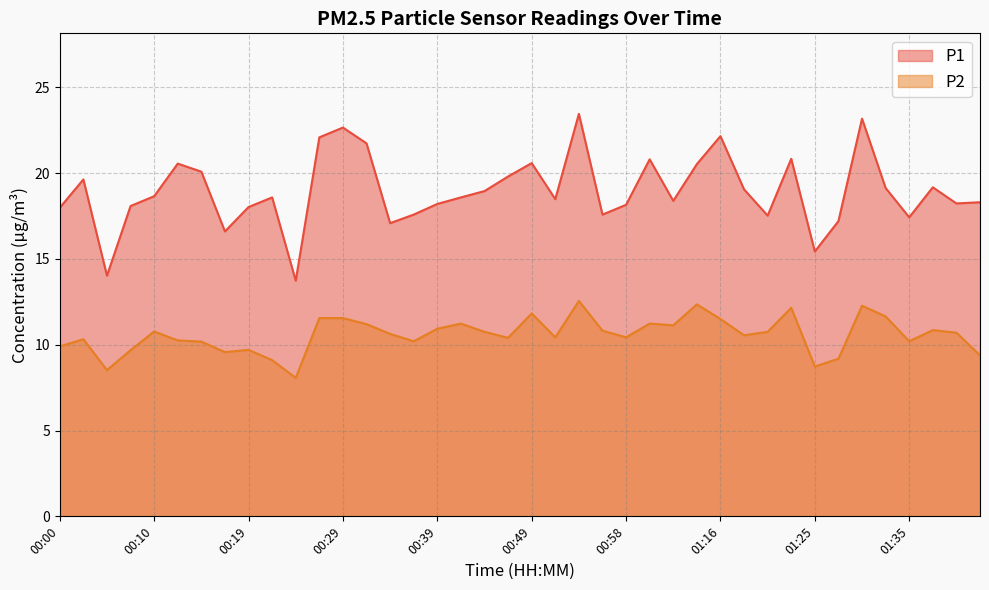

At which category is the sum across all series the highest?

00:53